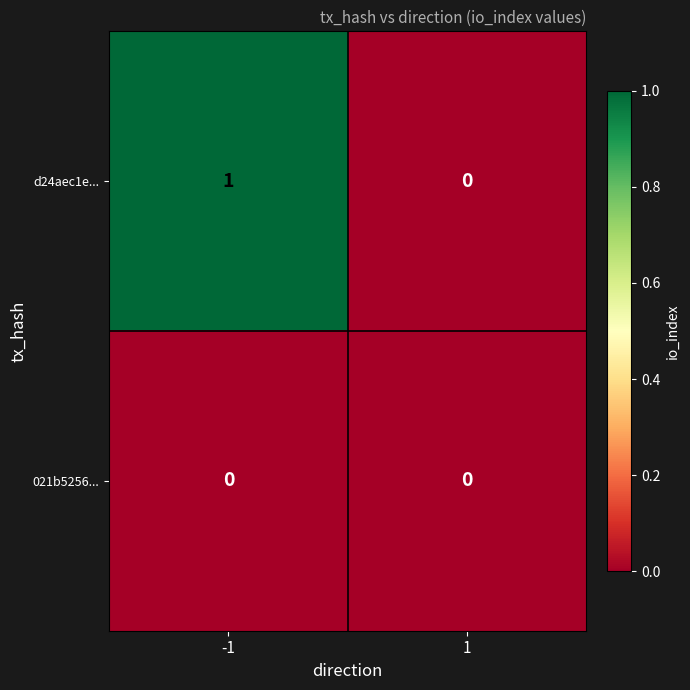

The value of d24aec1e... at 1 is 0. True or false?

True